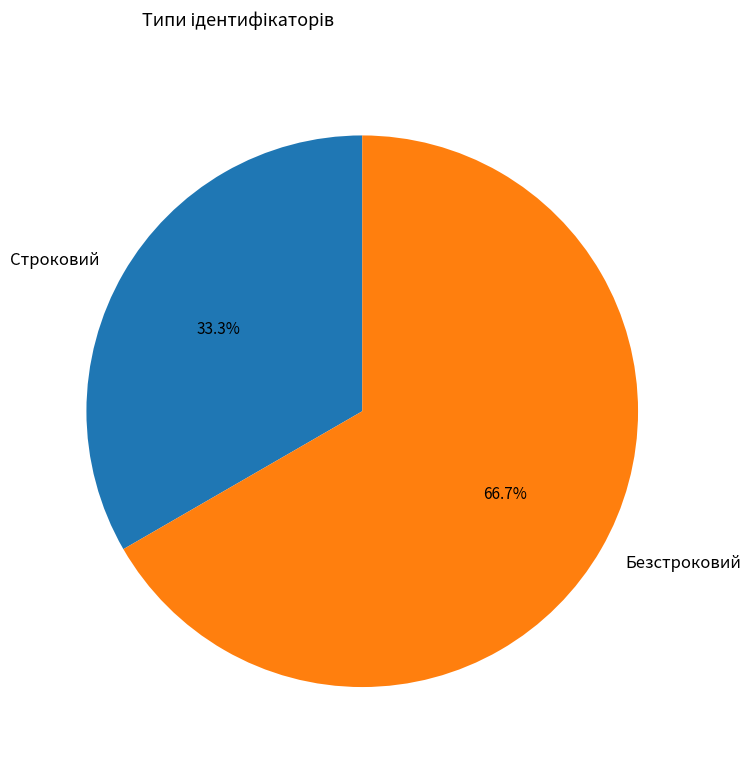

Is it true that Безстроковий is 58% of the pie?

False